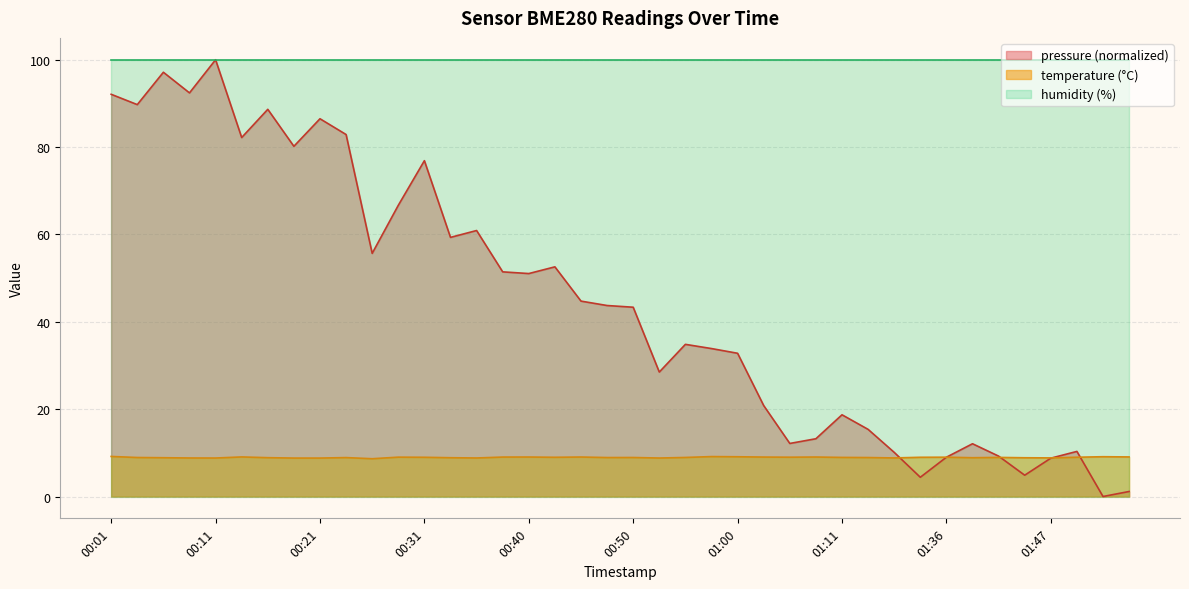

How many distinct data groups are displayed?

3